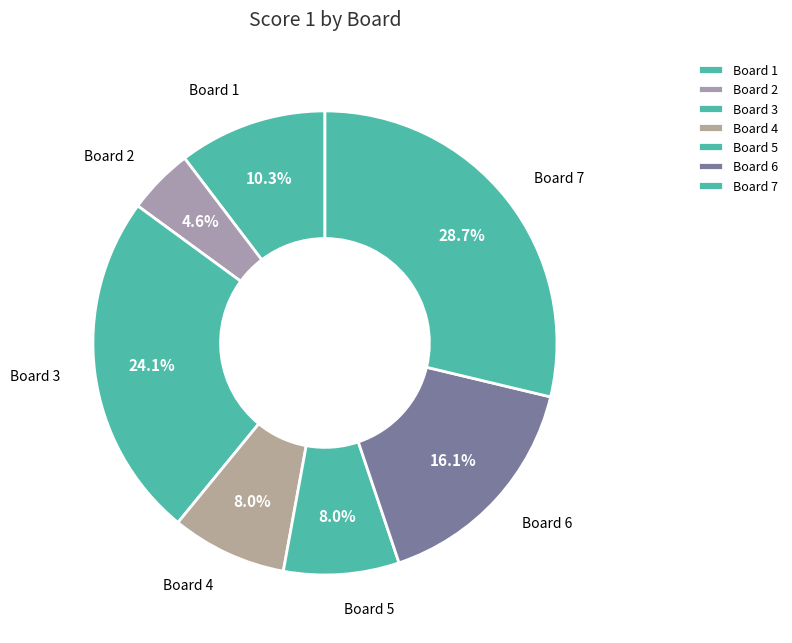

To the nearest percent, what percentage of the pie is Board 5?

8%